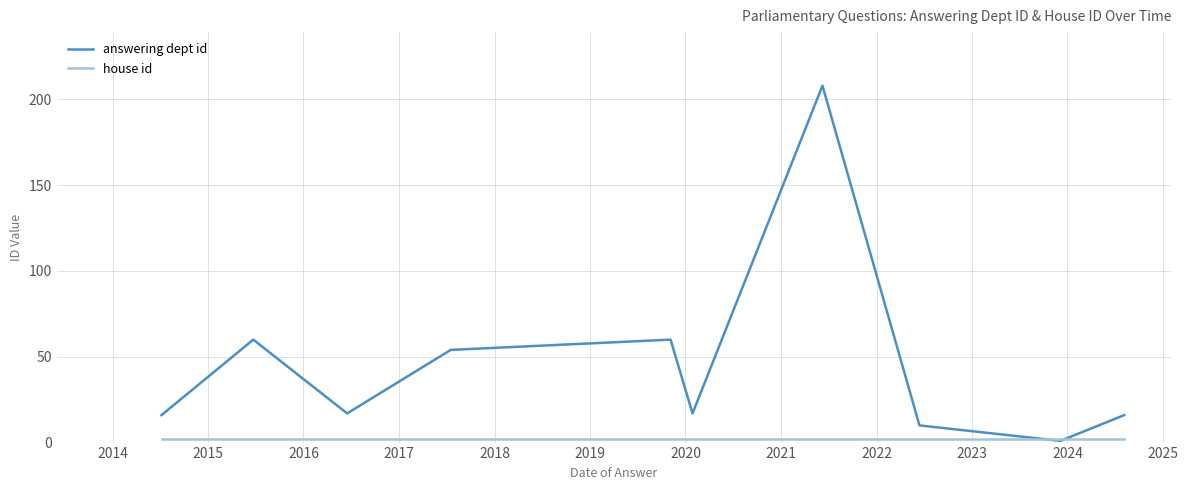

Which series has the largest total across all categories?

answering dept id